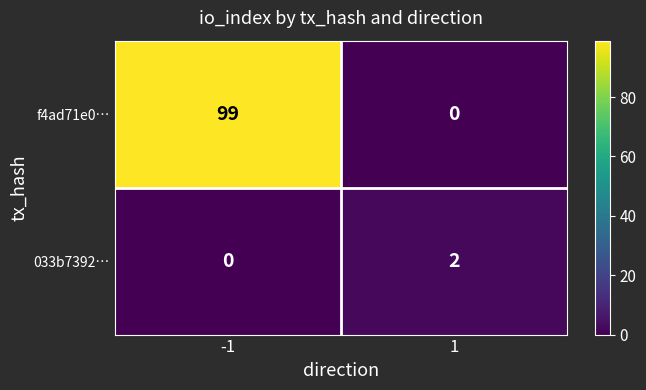

The f4ad71e0… series shows 0 at 1. True or false?

True